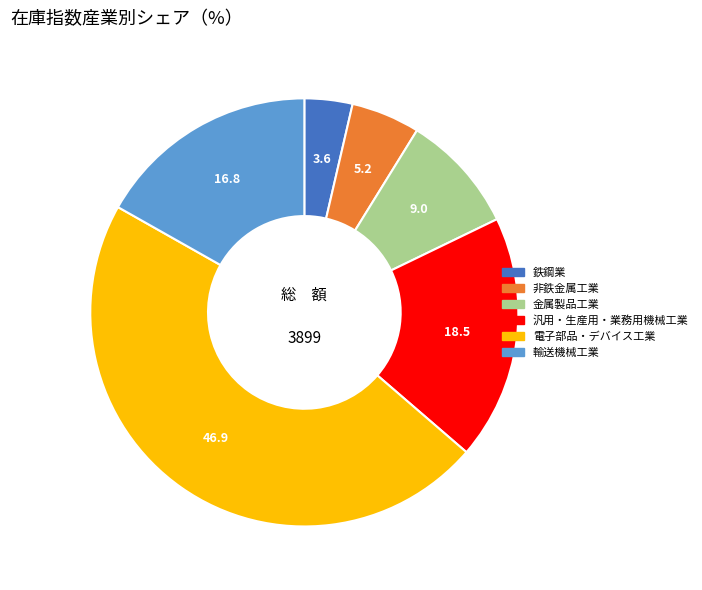

How many slices are in this pie chart?

6